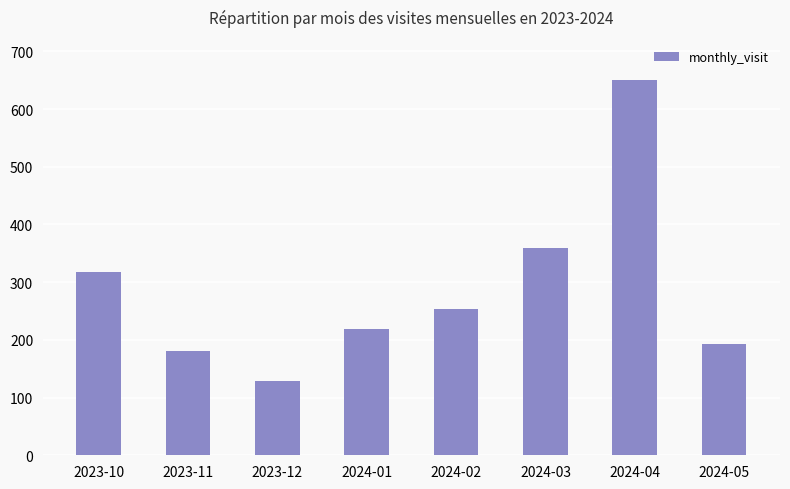

How many bars are there in total?

8